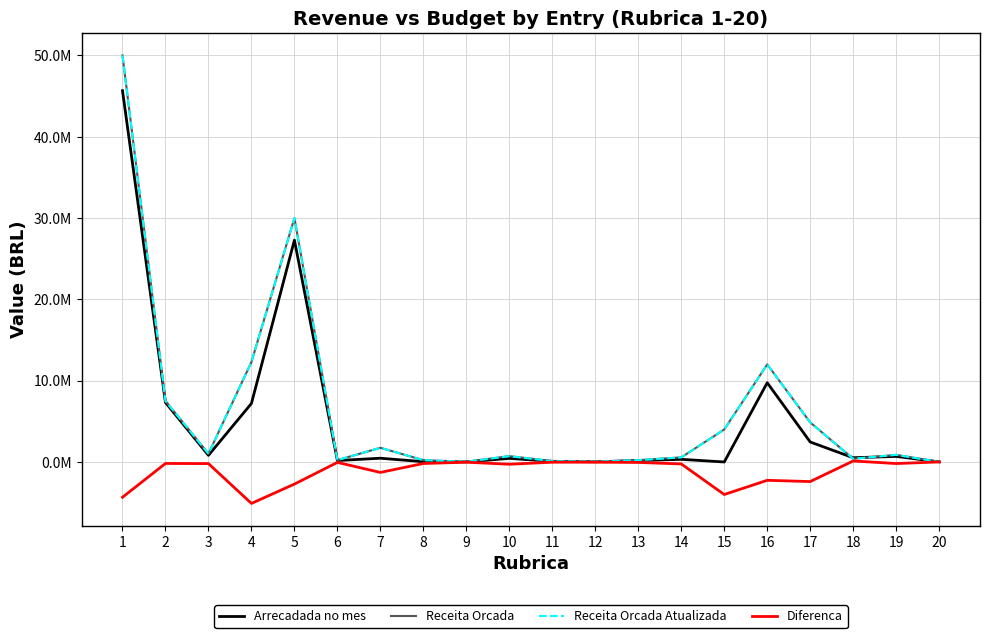

At how many categories does at least one series exceed 24015334?

2